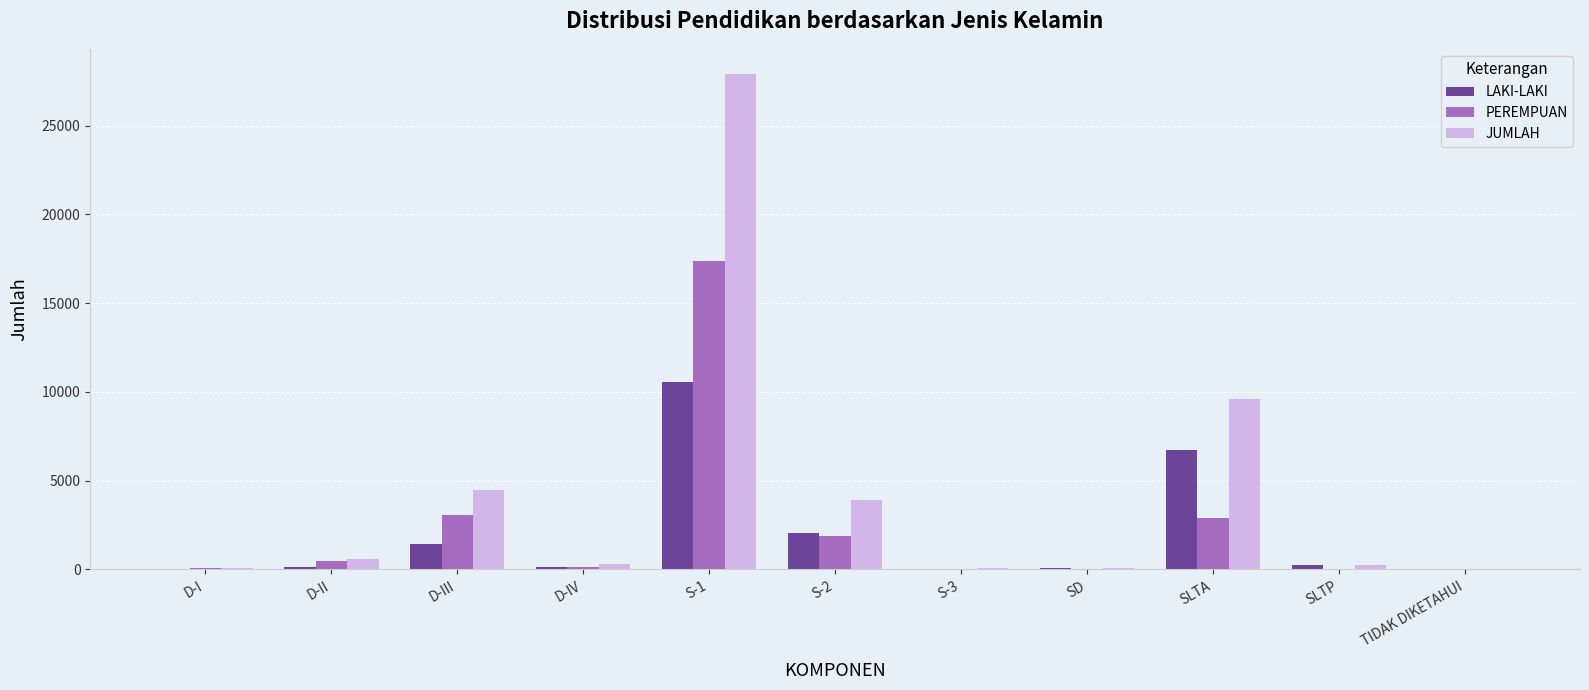

Which category has the highest value in the LAKI-LAKI series?

S-1